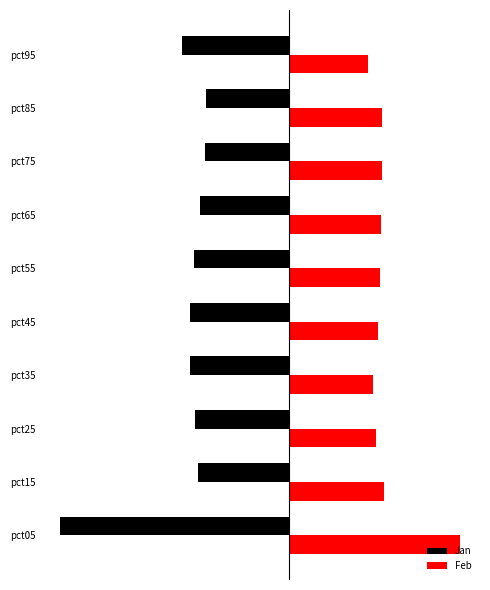

What are all the series names shown in the legend?

Jan, Feb